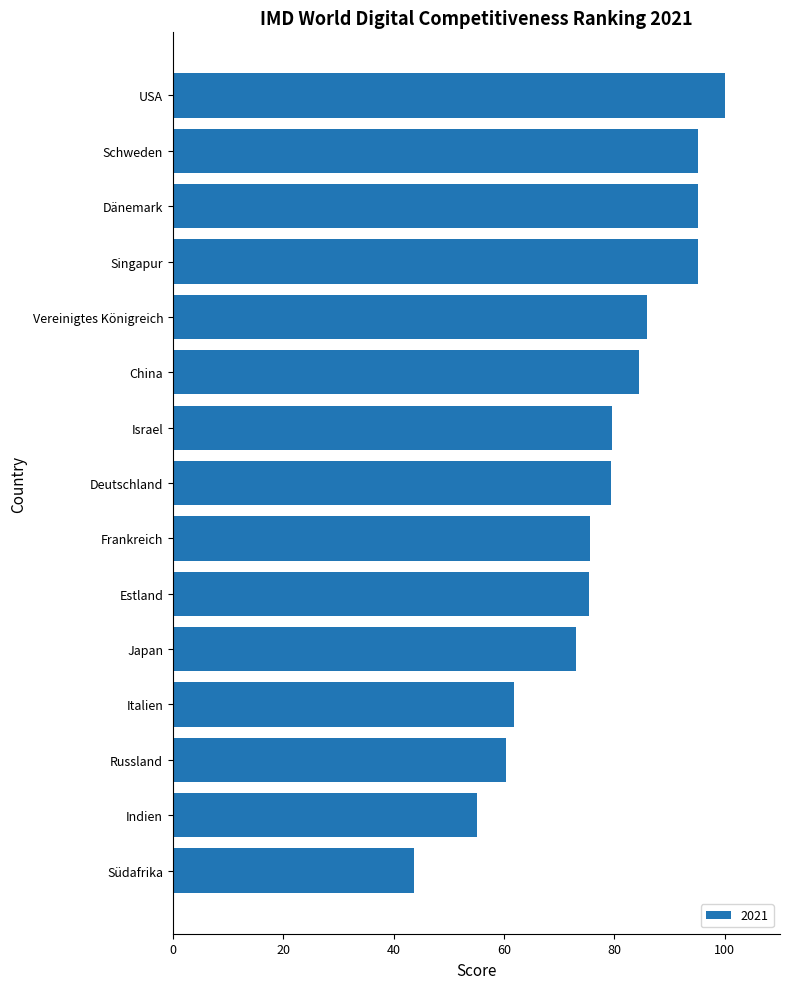

Is it true that the value at Japan is 73.0?

True